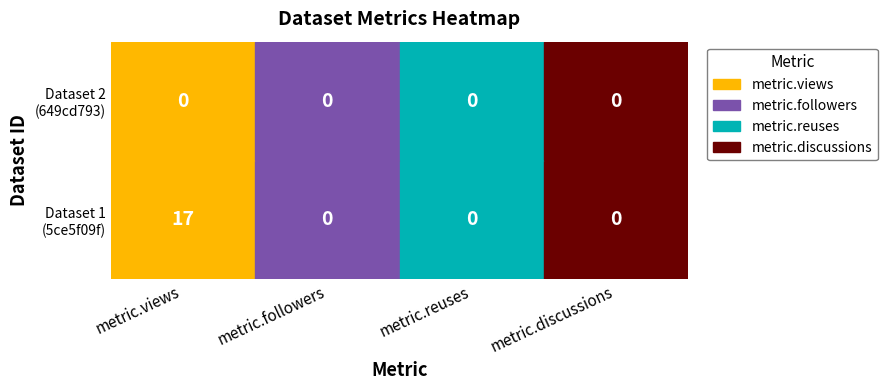

Count the number of data series in this chart.

2